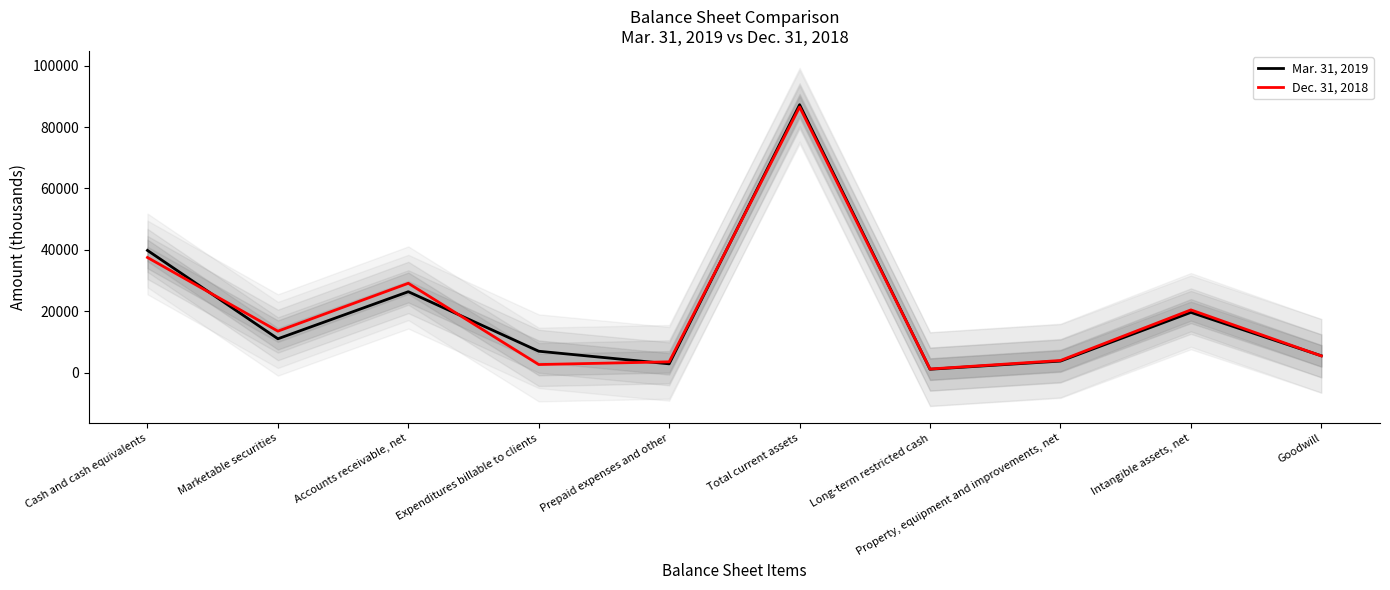

Does the chart display data point markers on the line(s)?

No